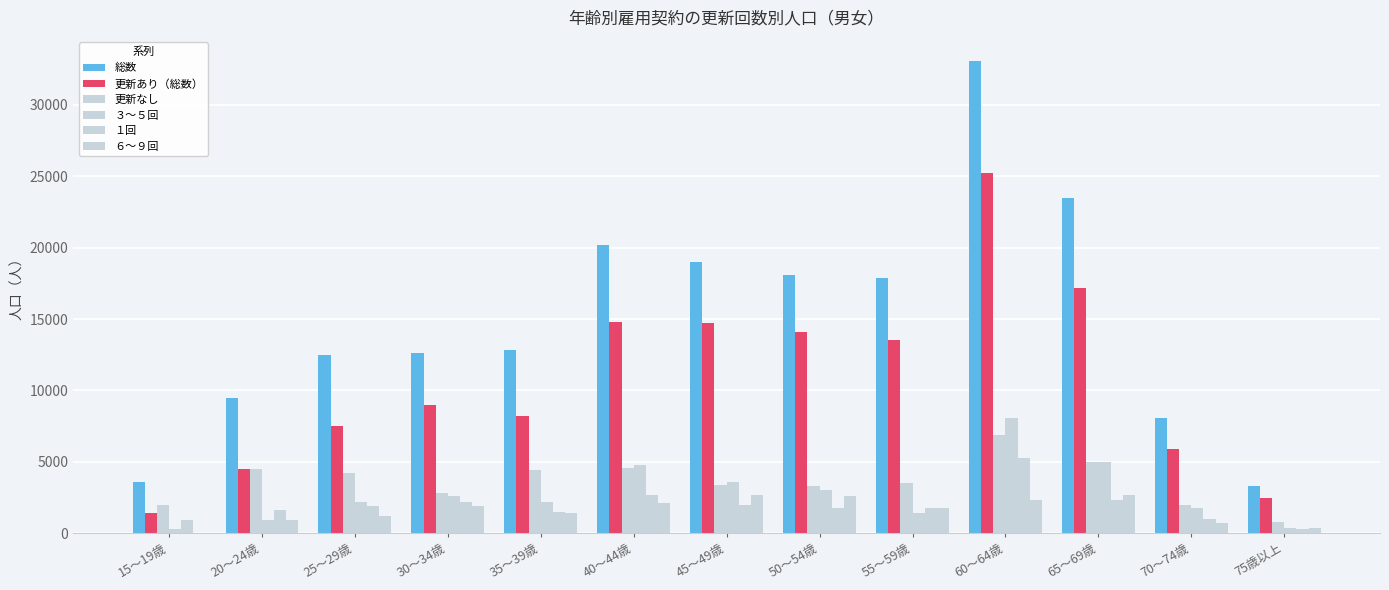

What is the spread (max minus min) of values at 55～59歳?

16500